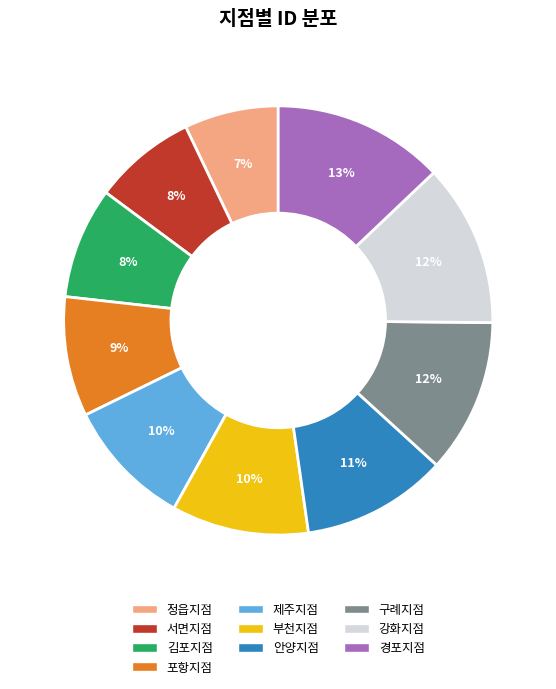

What percentage is the 제주지점 slice, to the nearest percent?

10%